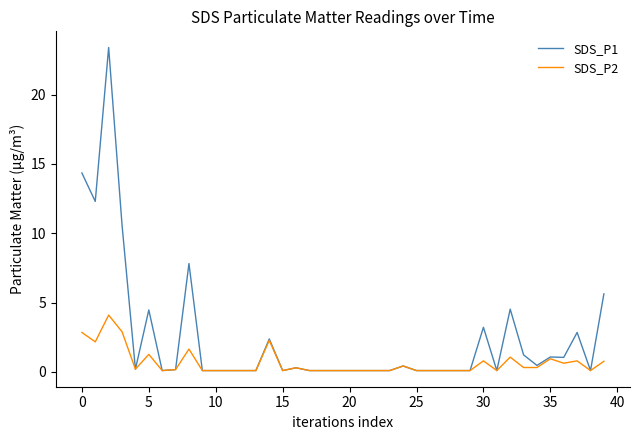

Rank the series by their maximum value, from lowest to highest.

SDS_P2, SDS_P1